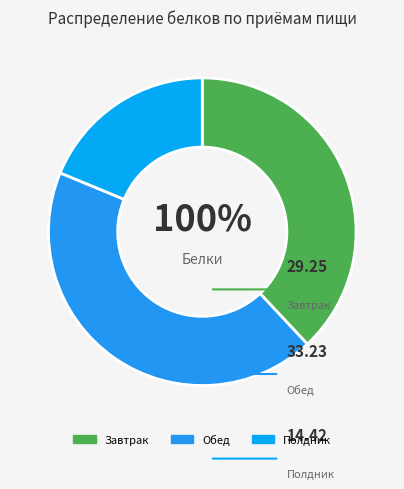

What percentage is the Завтрак slice, to the nearest percent?

38%